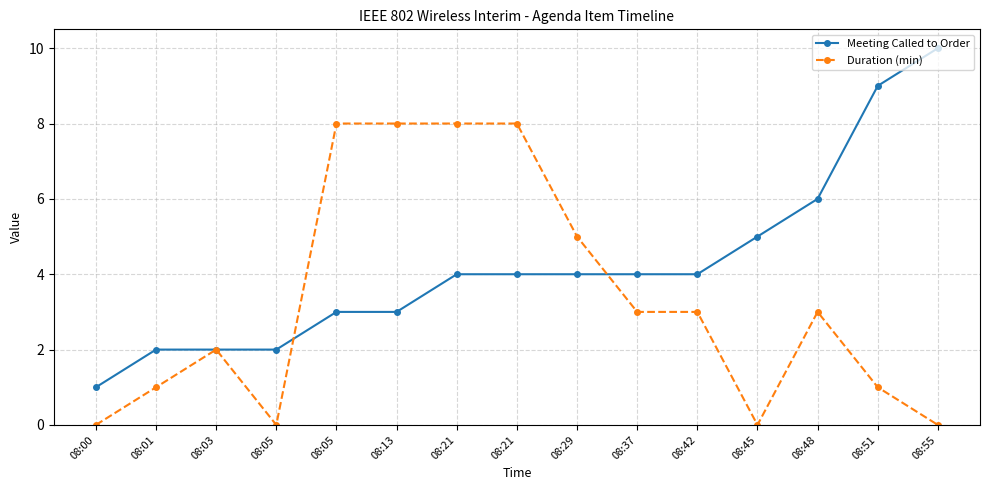

After their last crossing, which series has the higher values: Duration (min) or Meeting Called to Order?

Meeting Called to Order